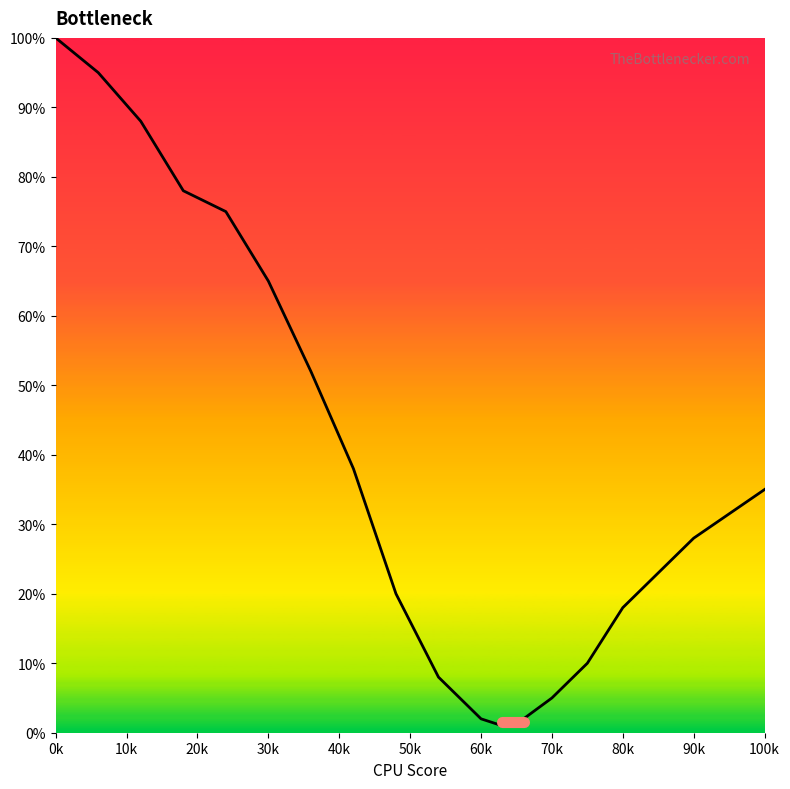

What is the greatest value displayed?

100